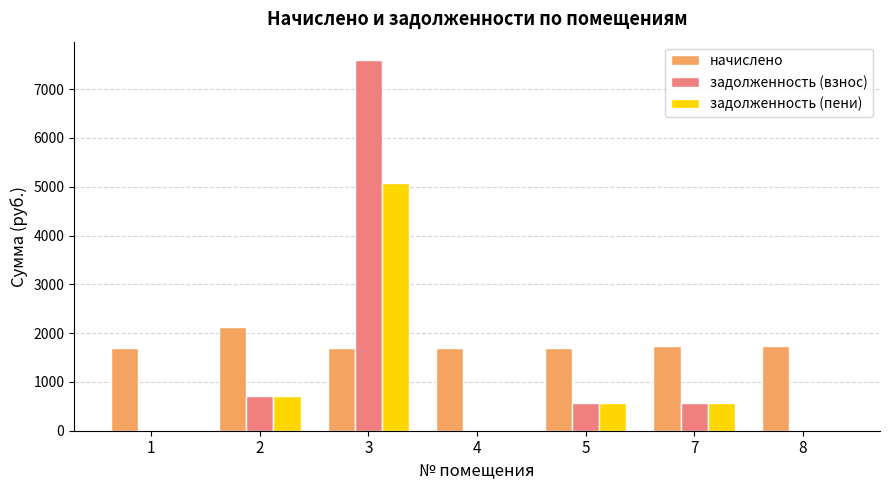

Is the value of начислено at 8 greater than the value of задолженность (пени) at 7?

Yes